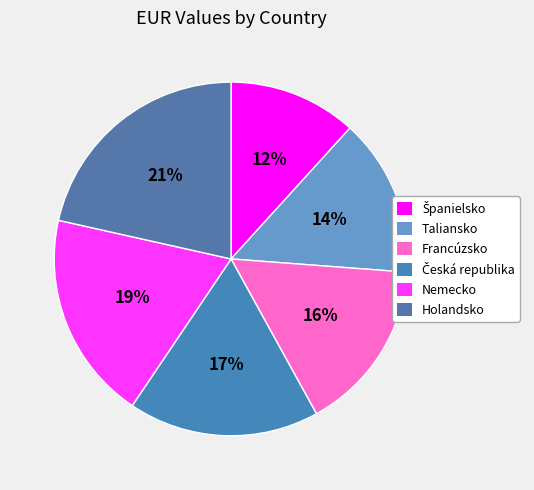

Does Taliansko represent more than half of the total?

No